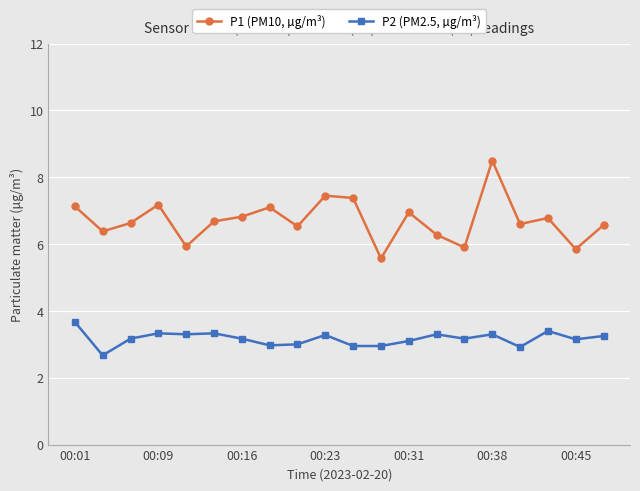

What is the maximum value shown in the chart?

8.5